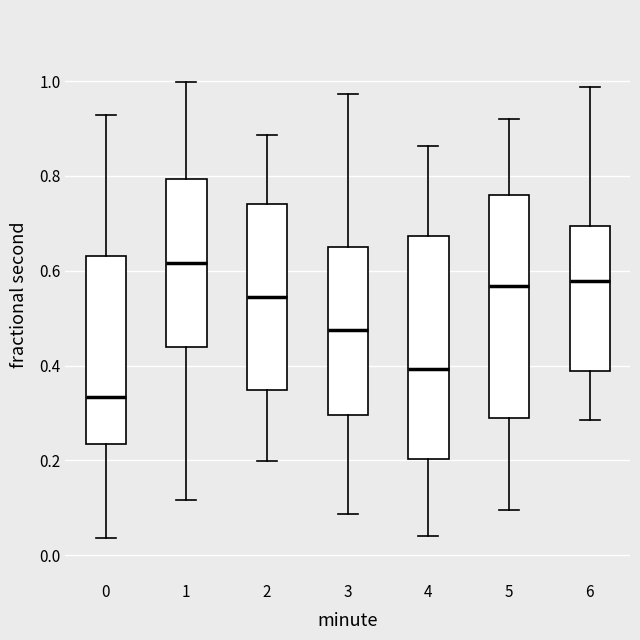

Reading left to right, read every box against the y-axis: the position of its median line, the range the box covers, and the ends of its whiskers. The values are not printed on the chart, so give them approximately, as read against the axis.

0: median 0.34, box 0.24 to 0.64, whiskers 0.04 to 0.92
1: median 0.62, box 0.44 to 0.80, whiskers 0.12 to 1.00
2: median 0.54, box 0.34 to 0.74, whiskers 0.20 to 0.88
3: median 0.48, box 0.30 to 0.66, whiskers 0.08 to 0.98
4: median 0.40, box 0.20 to 0.68, whiskers 0.04 to 0.86
5: median 0.56, box 0.30 to 0.76, whiskers 0.10 to 0.92
6: median 0.58, box 0.38 to 0.70, whiskers 0.28 to 0.98